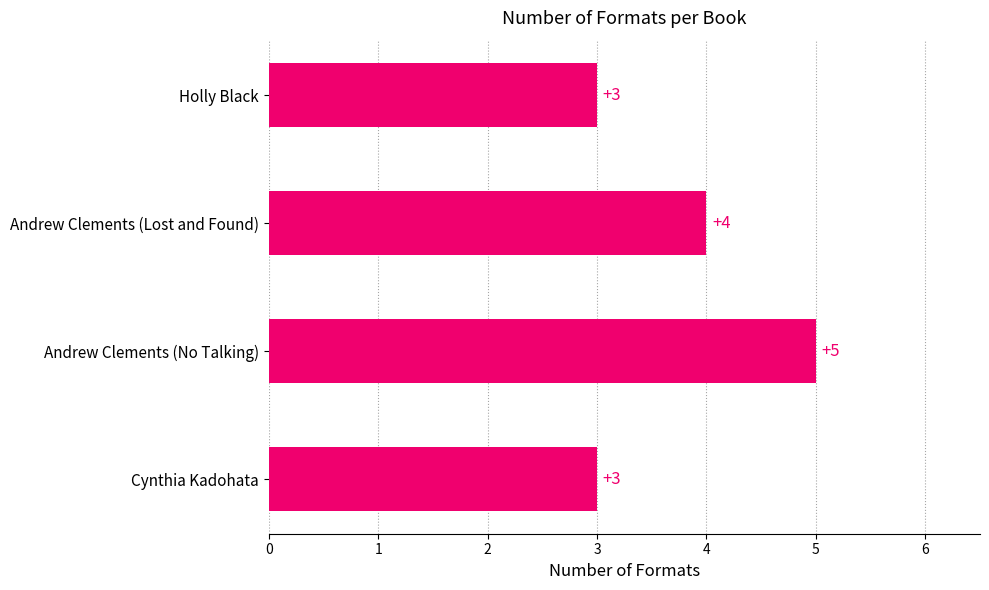

What is the maximum value shown in the chart?

5